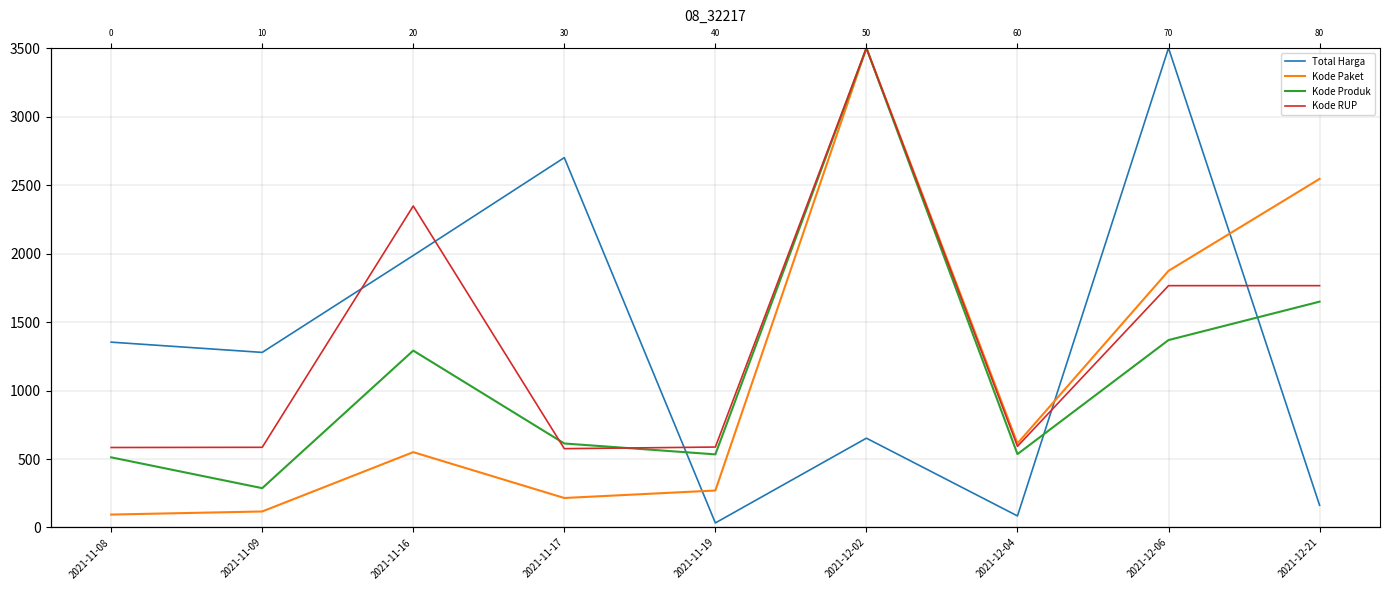

How many lines are shown in the chart?

4